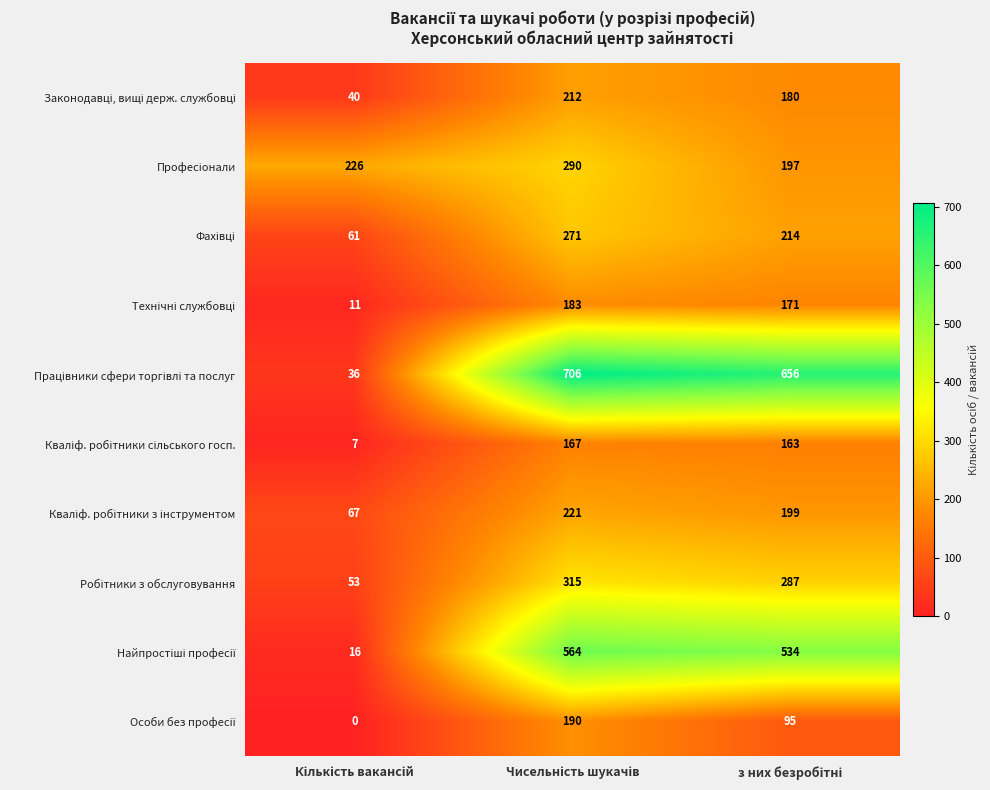

At how many categories does at least one series exceed 201?

3